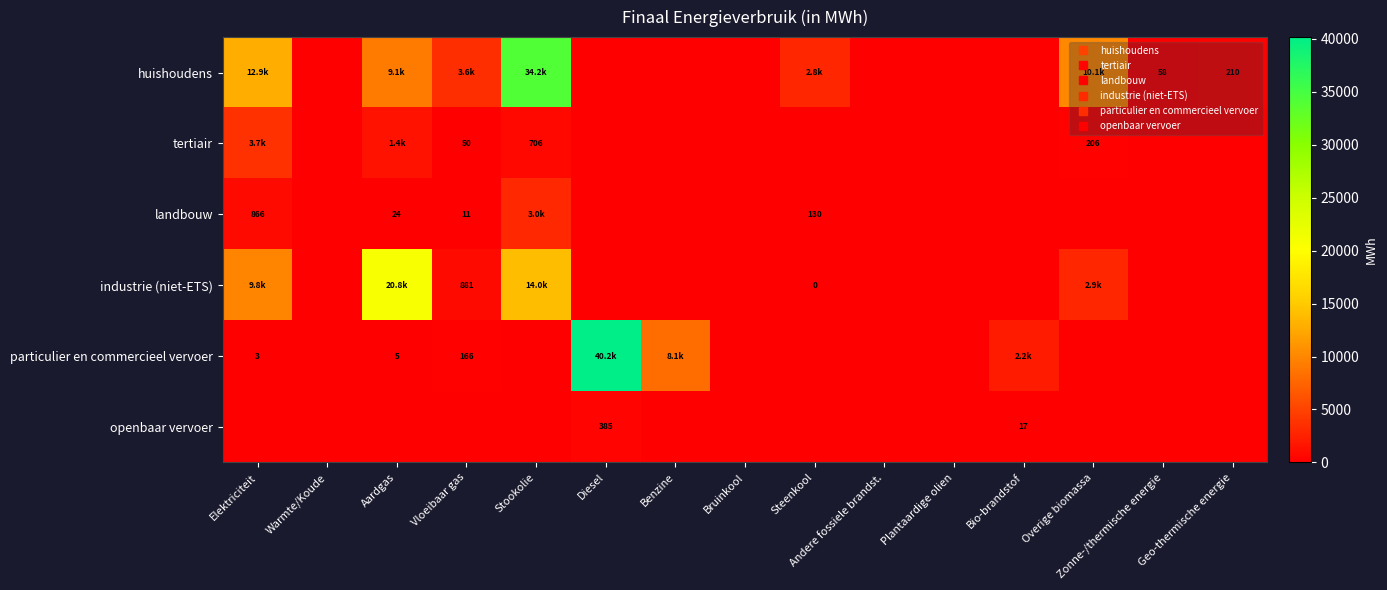

Which series has the largest range (max minus min)?

particulier en commercieel vervoer